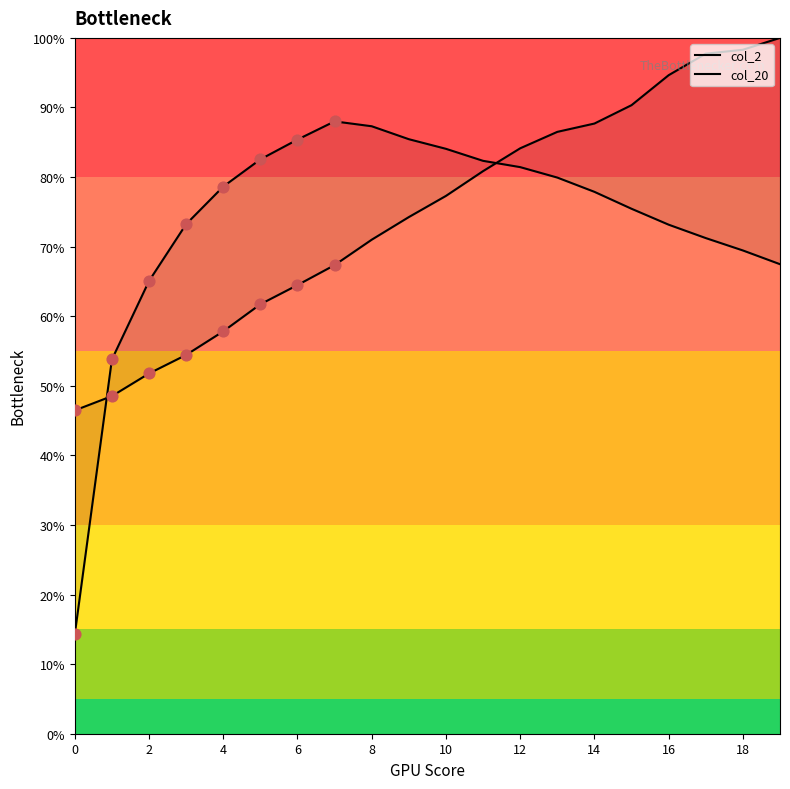

What are all the series names shown in the legend?

col_2, col_20